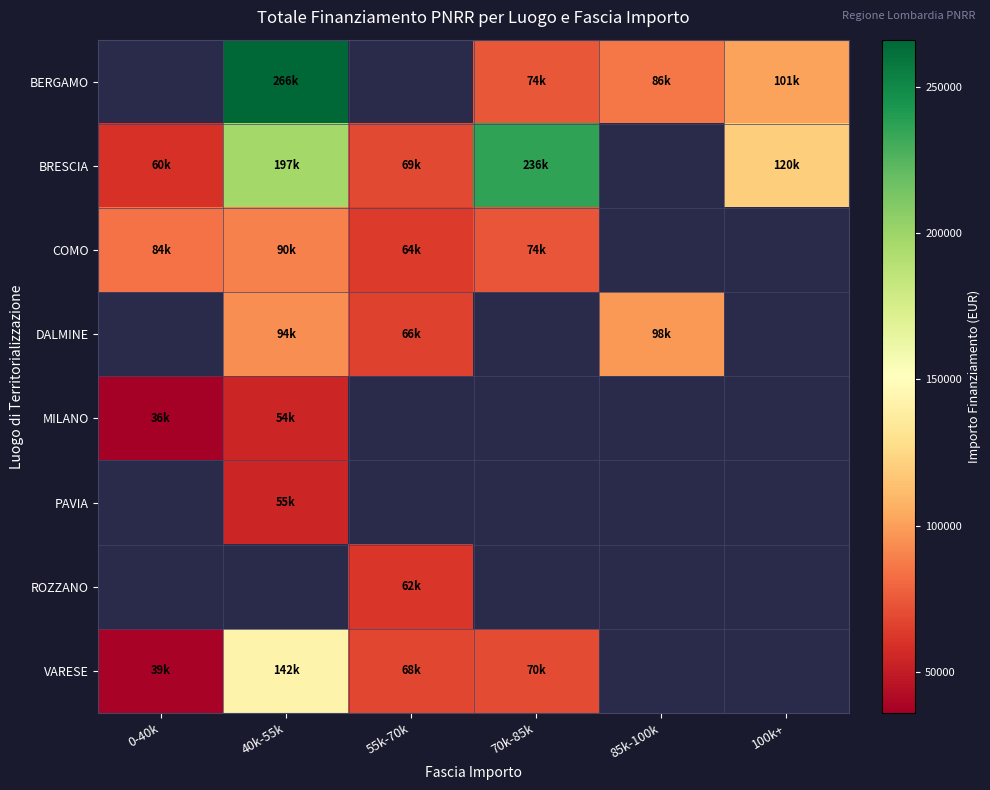

How many data points does each series have?

6